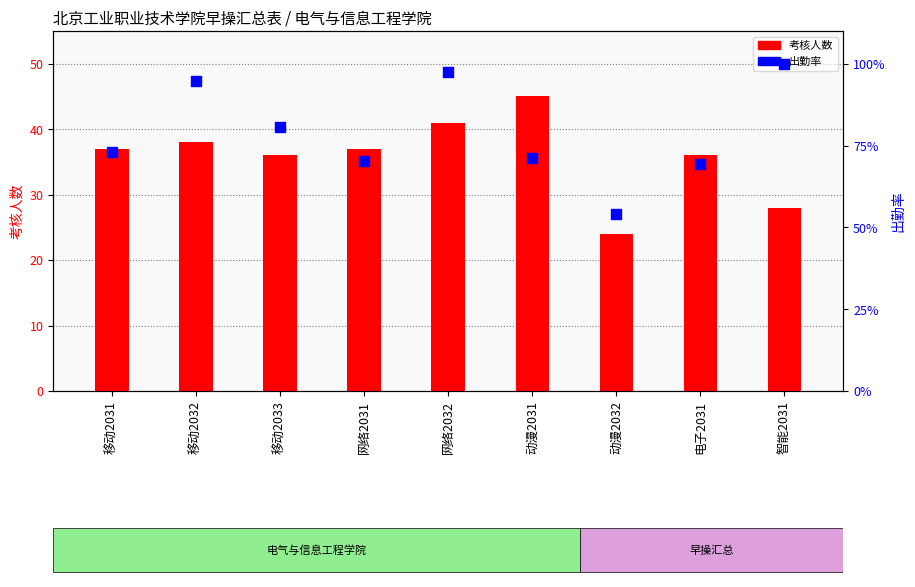

What are all the series names shown in the legend?

考核人数, 出勤率